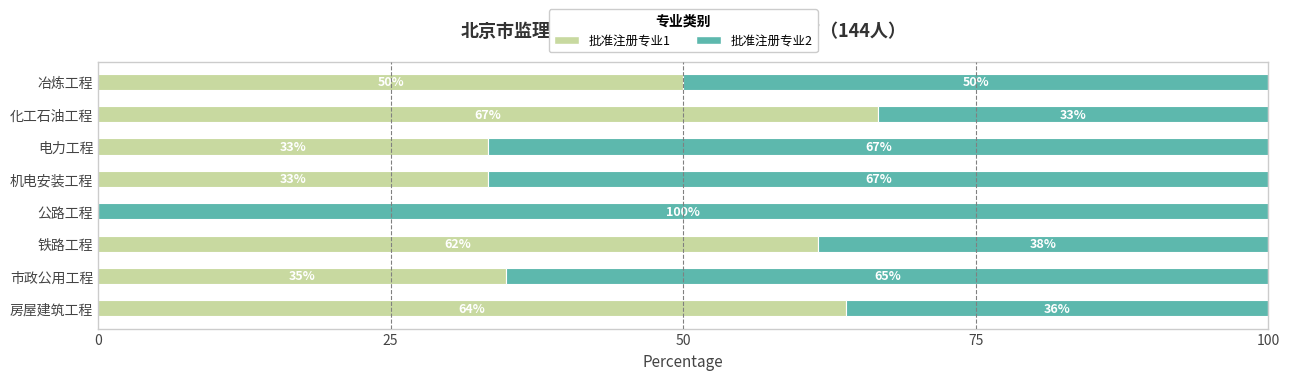

What is the total value across all series at 公路工程?

100.0